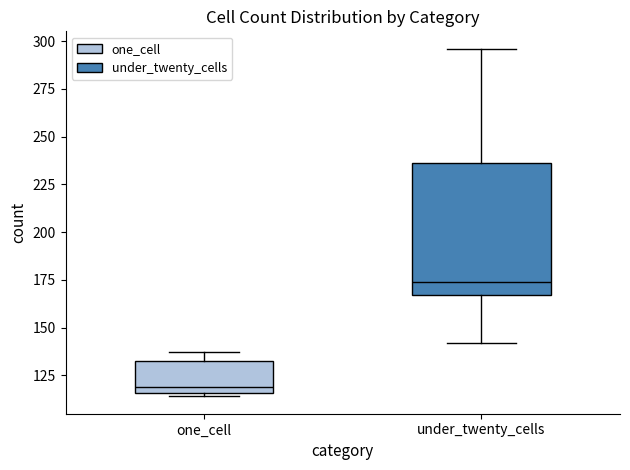

Which box's median line is the highest?

under_twenty_cells